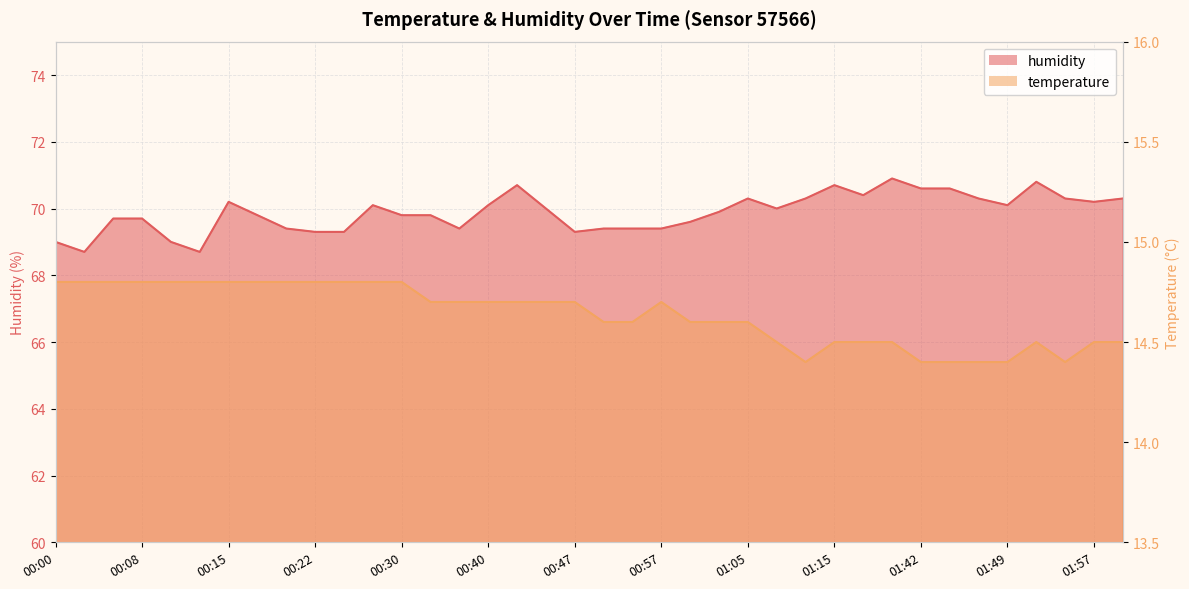

At which category is the sum across all series the highest?

00:42